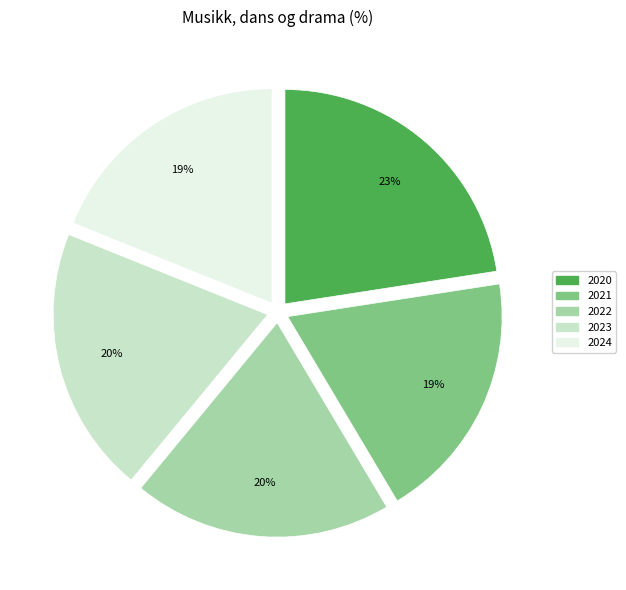

Is there a majority slice in this chart?

No